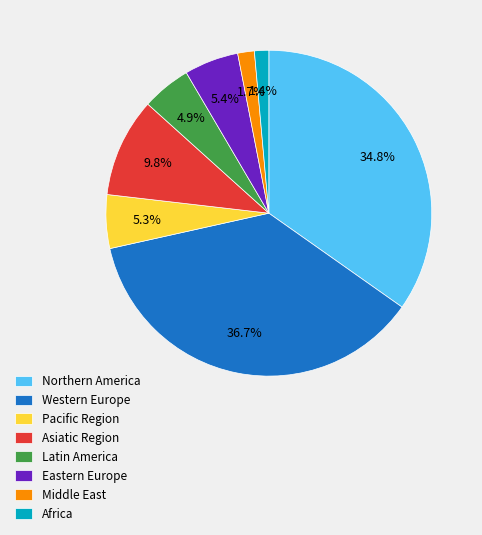

Does Latin America account for over 50% of the chart?

No